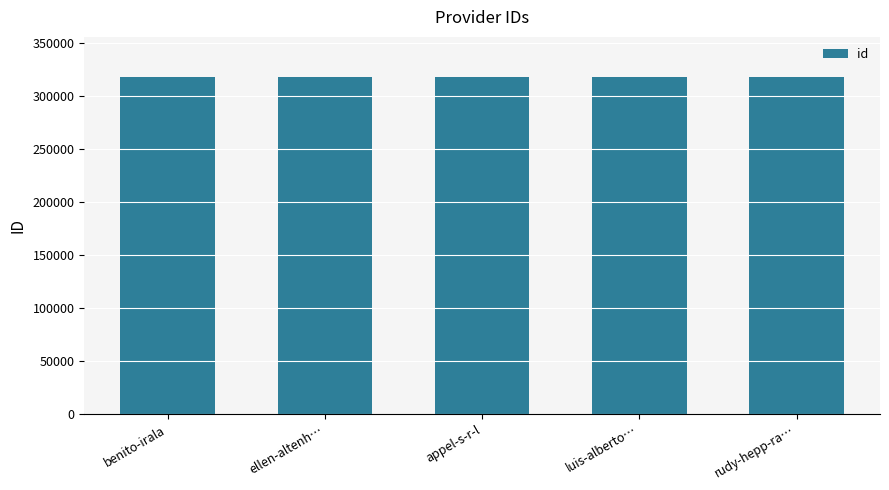

Where does the data first go above 317526?

benito-irala